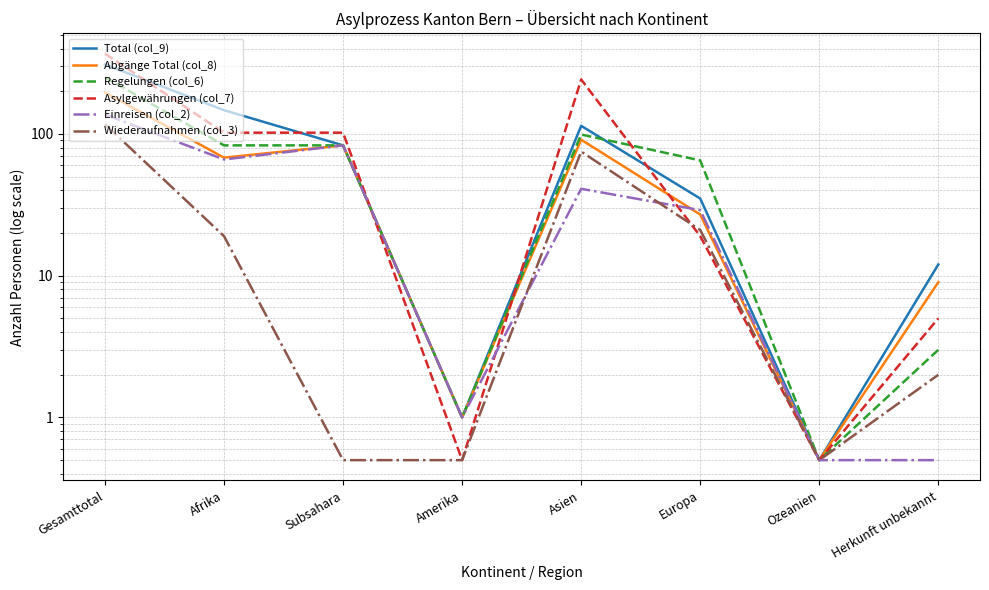

What are all the series names shown in the legend?

Total (col_9), Abgänge Total (col_8), Regelungen (col_6), Asylgewährungen (col_7), Einreisen (col_2), Wiederaufnahmen (col_3)